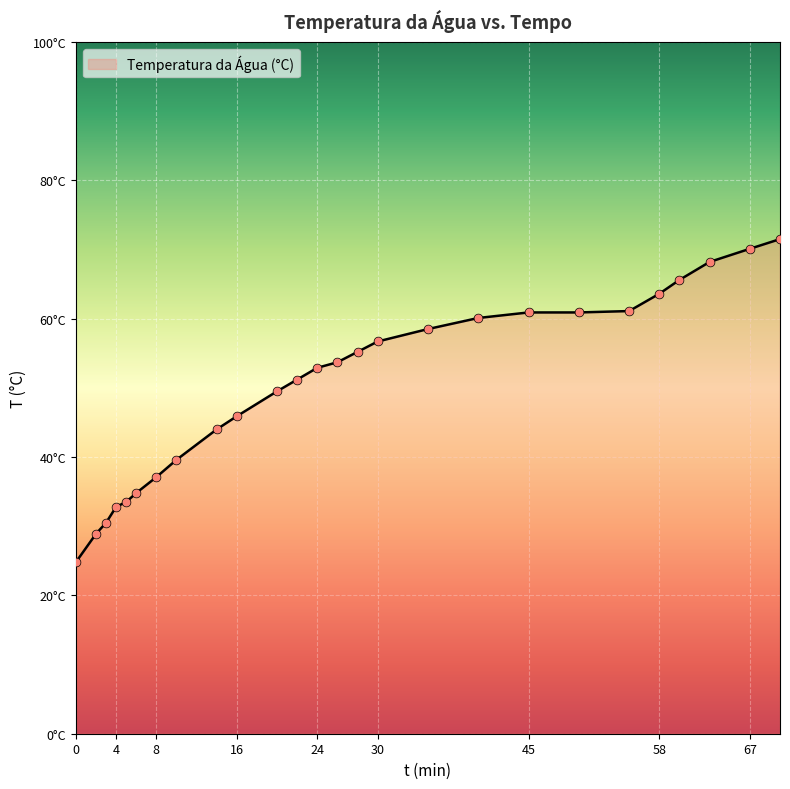

Does the chart have visible grid lines?

Yes